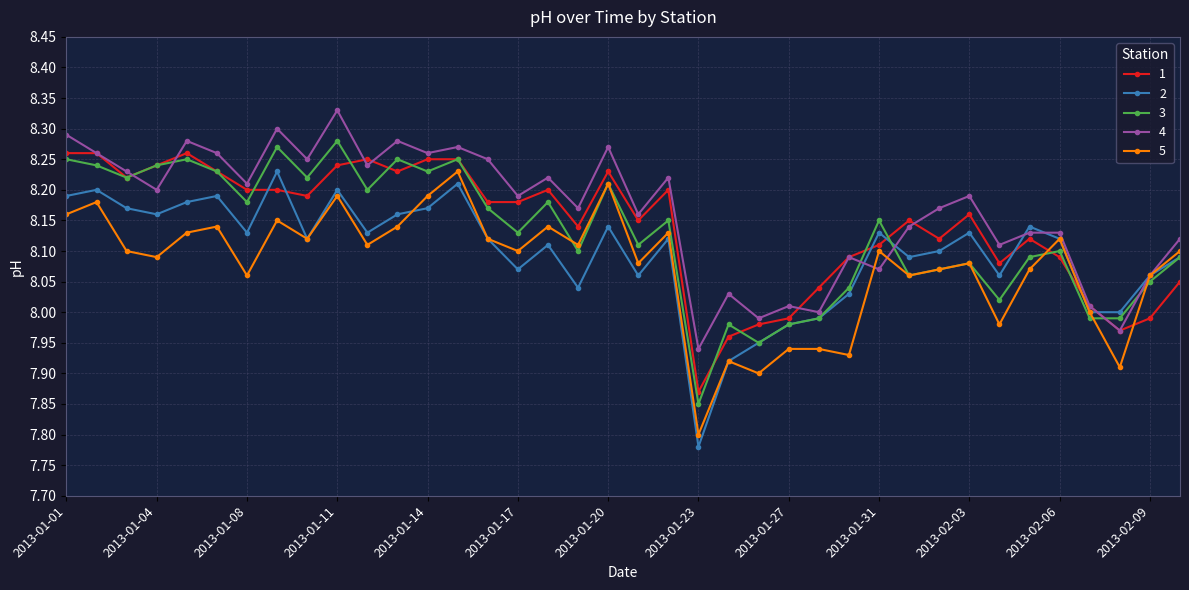

At how many categories does at least one series exceed 7?

38